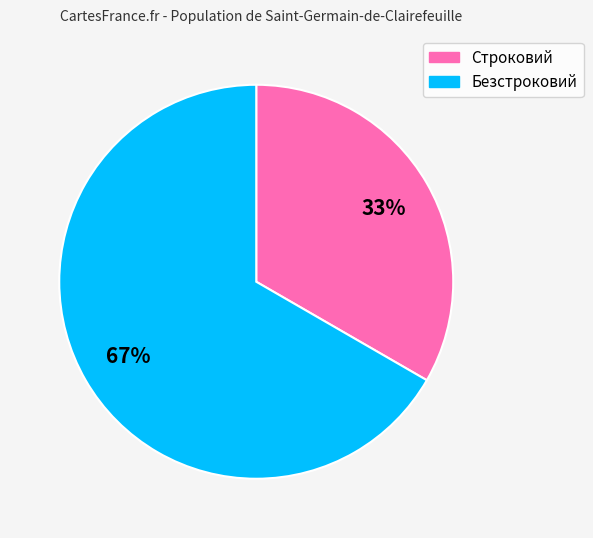

What is the ratio of the value at Безстроковий to the value at Строковий?

2.0